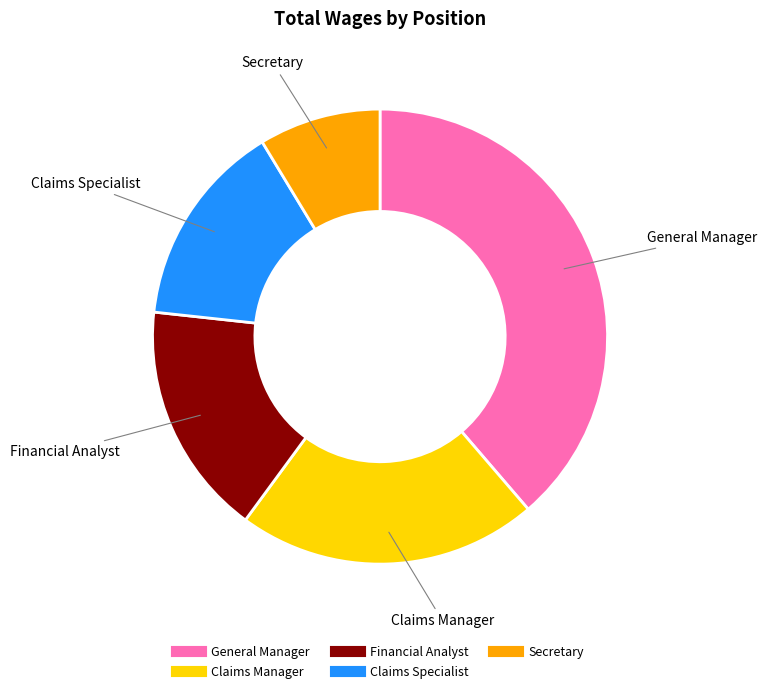

Do Claims Specialist and Claims Manager together represent more than half of the pie?

No